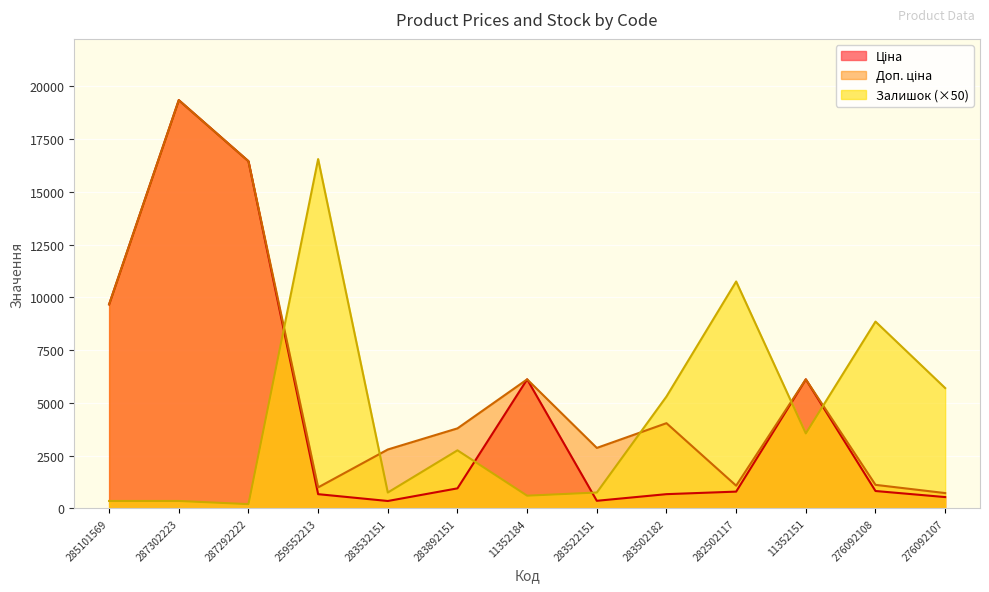

Which series has the widest spread of values?

Ціна